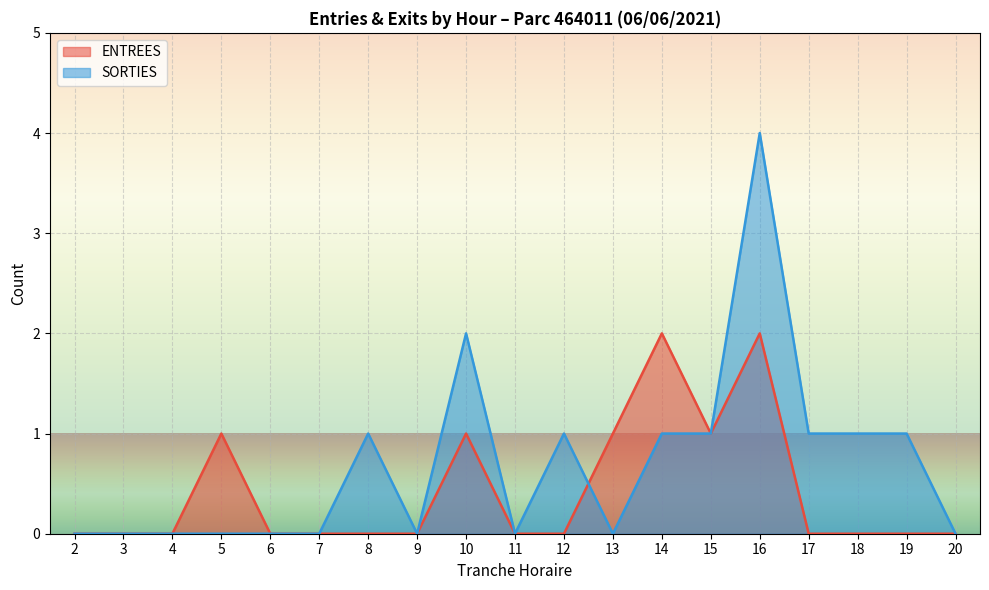

The value of ENTREES at 13 is 1. True or false?

False